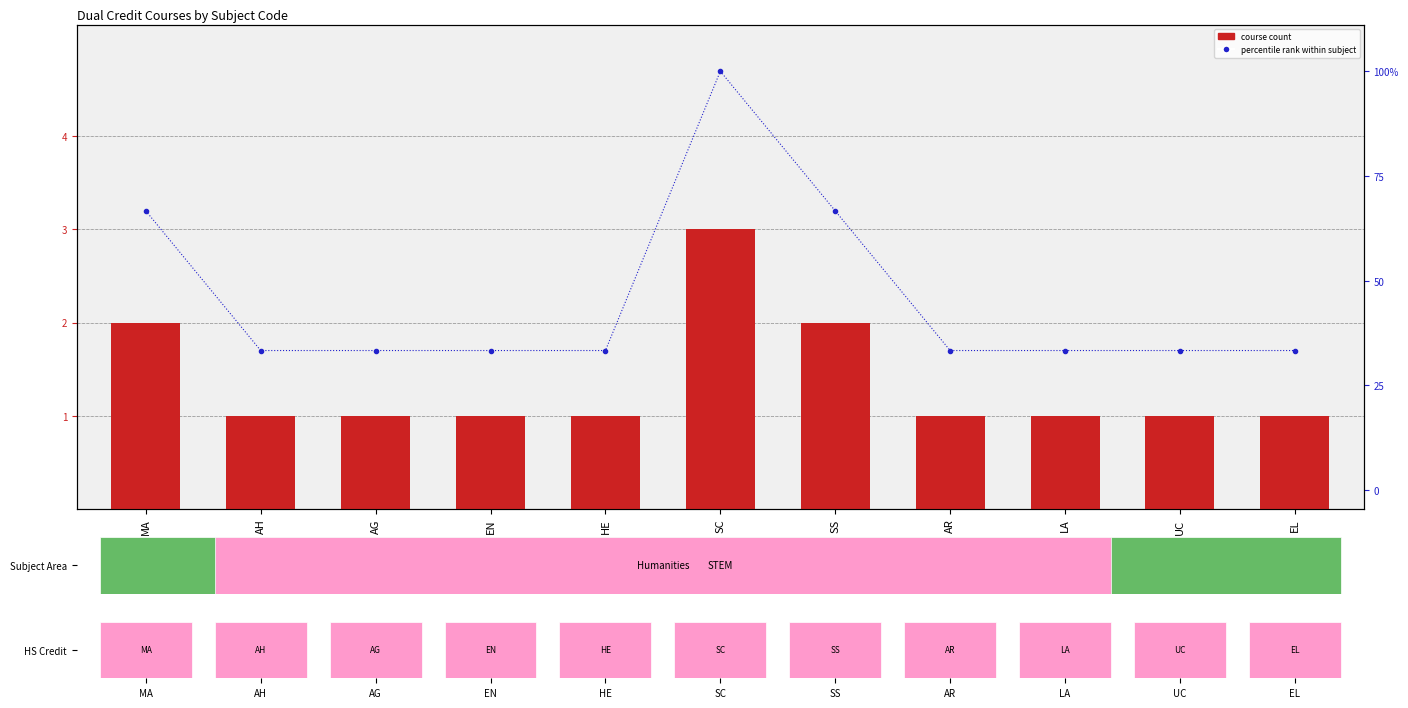

What is the maximum value for course count?

3.0